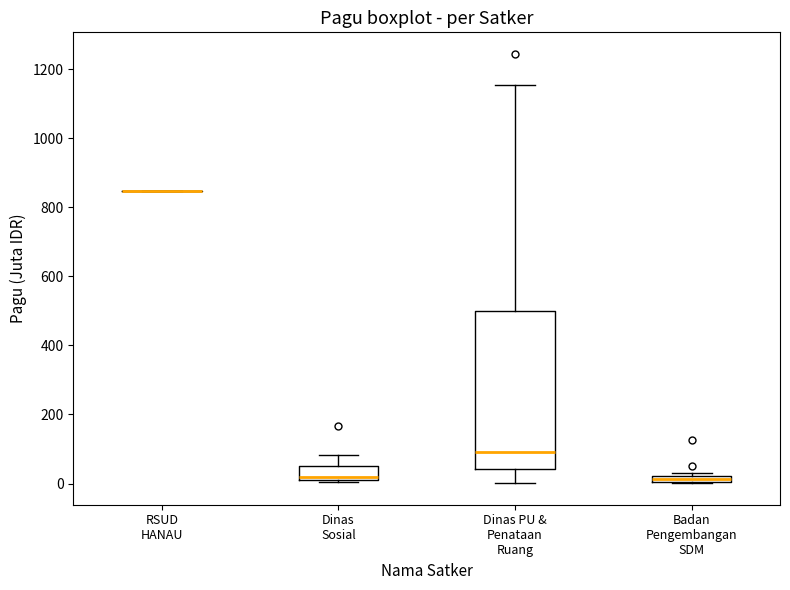

Comparing the boxes themselves (not the whiskers), which one is the tallest?

Dinas PU & Penataan Ruang